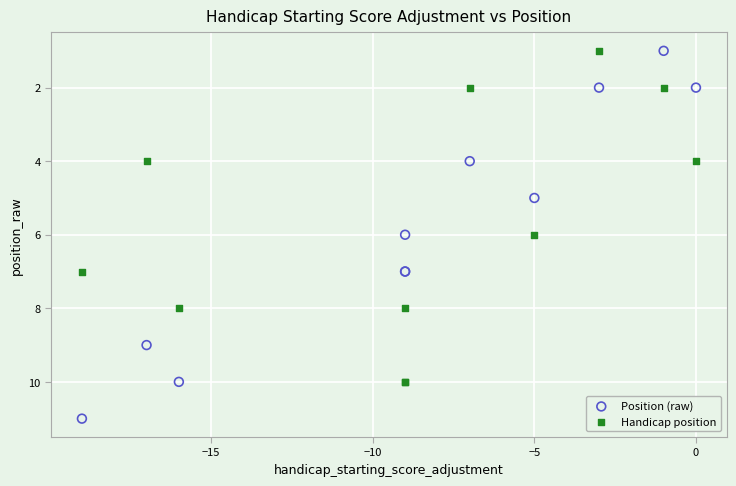

Which series has the largest Y range (max minus min)?

Position (raw)